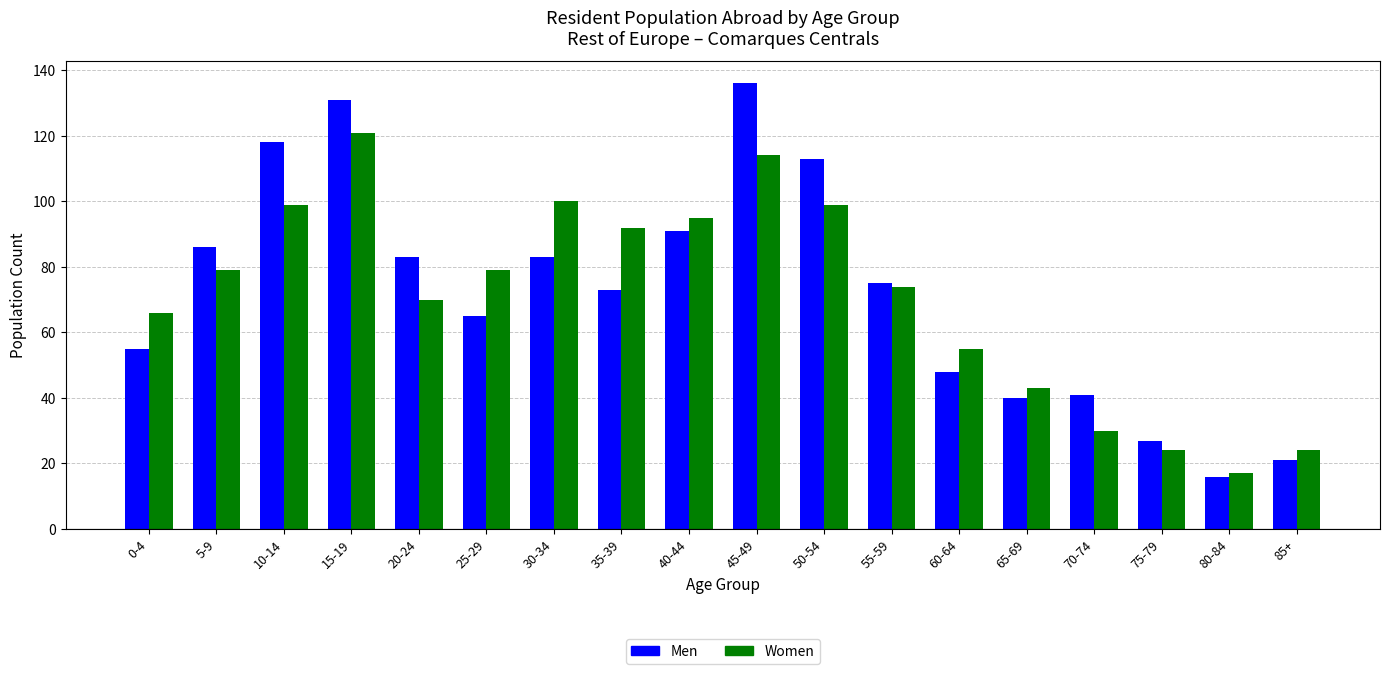

What is the total value across all series at 40-44?

186